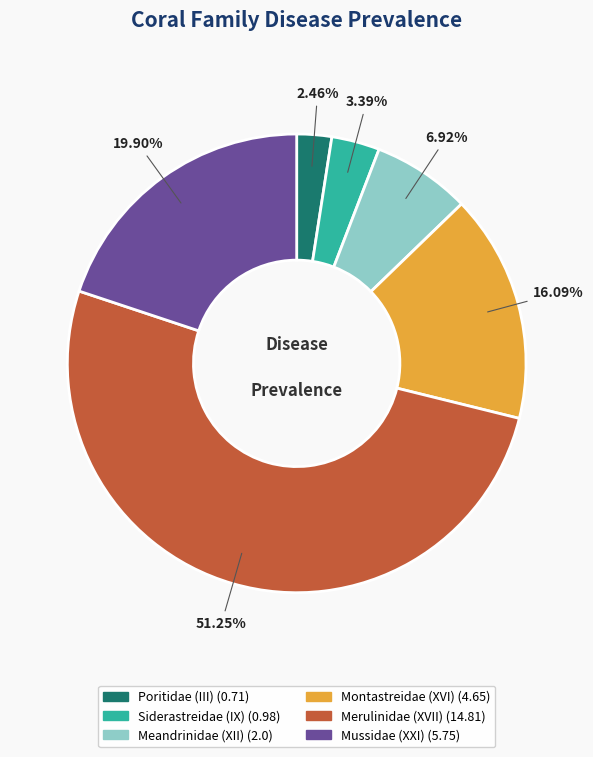

How many segments does this pie chart have?

6